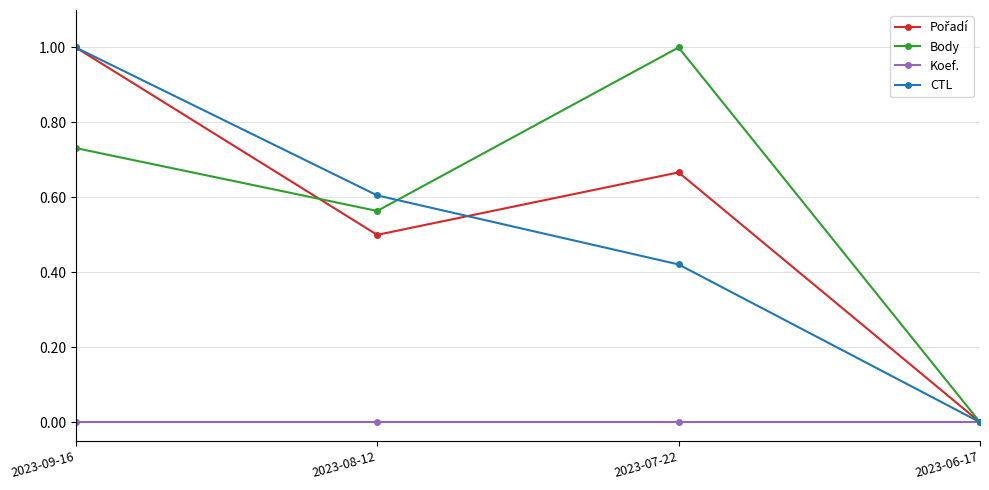

What is the label of the 3rd point from the left?

2023-07-22